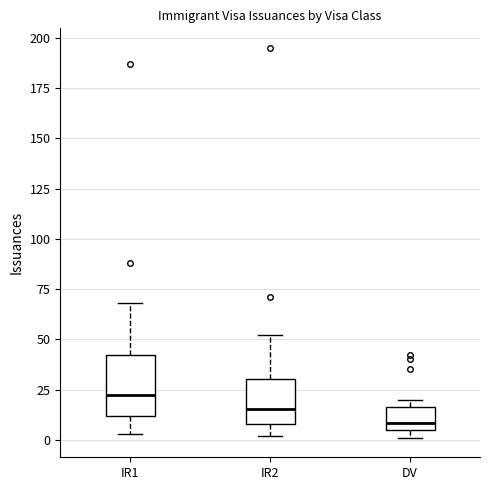

Which box's median line is the lowest?

DV